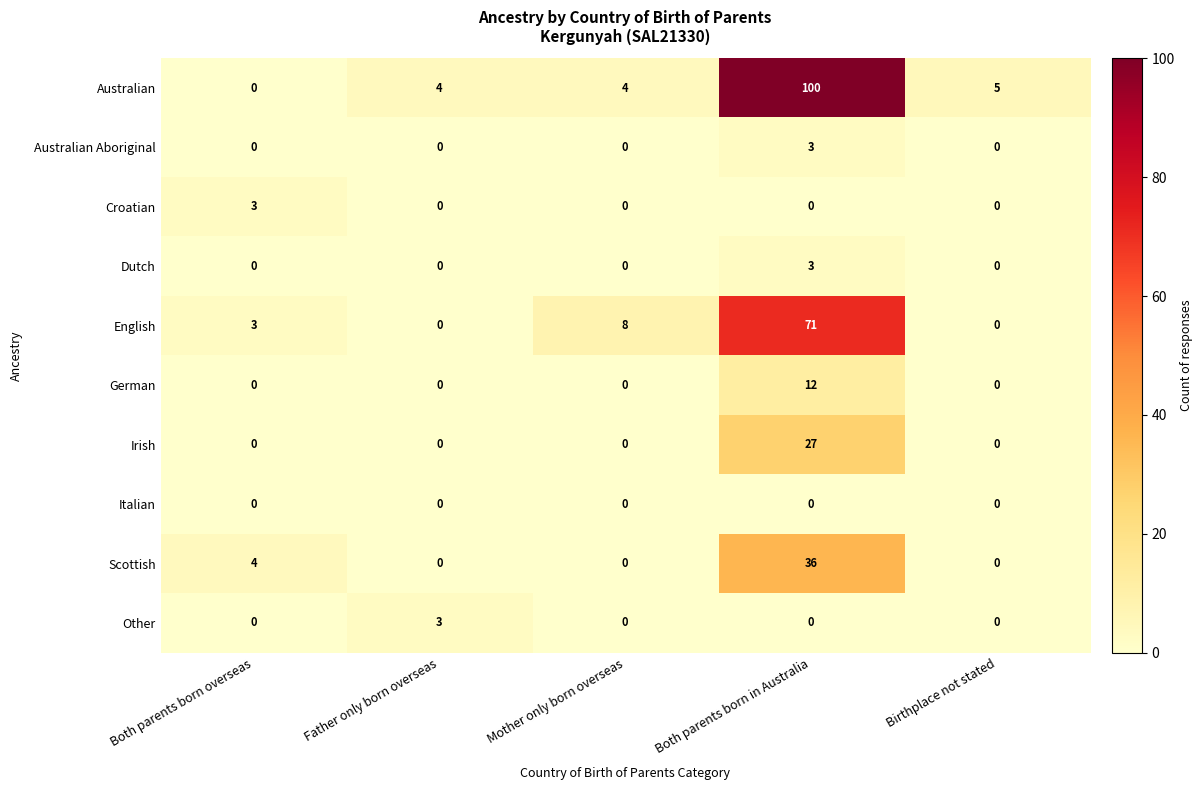

The value of Irish at Mother only born overseas is 0. True or false?

True